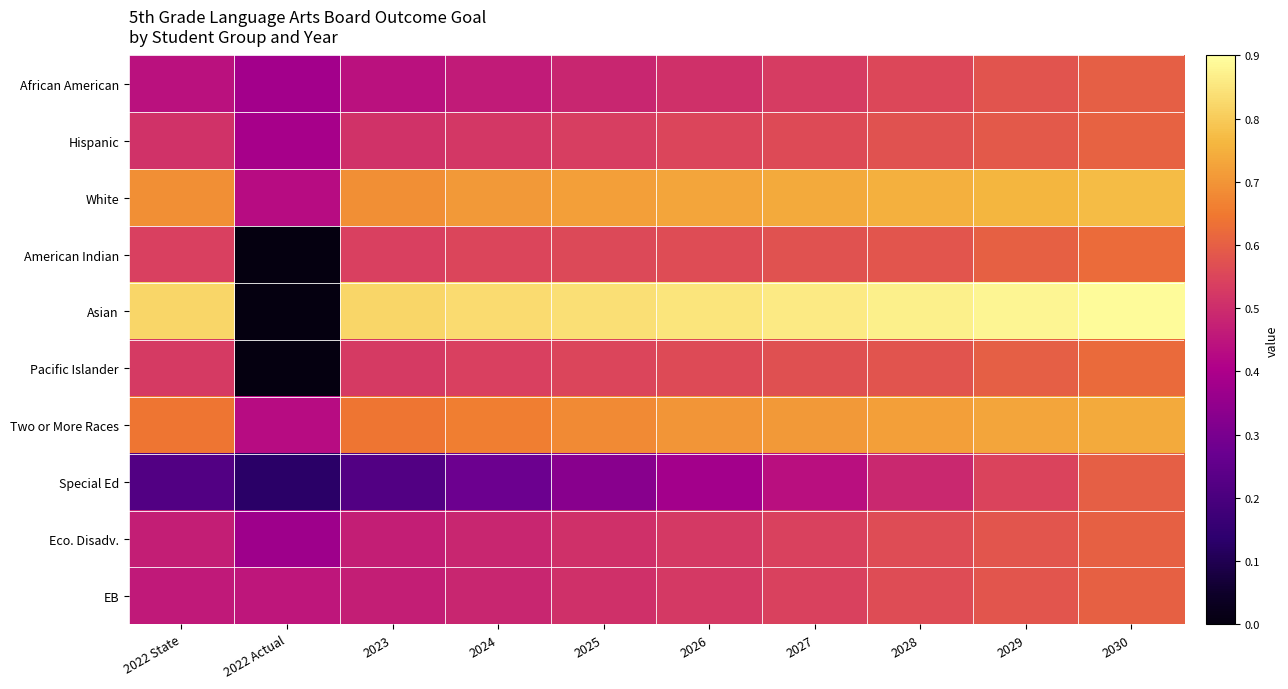

How many data points does each series have?

10